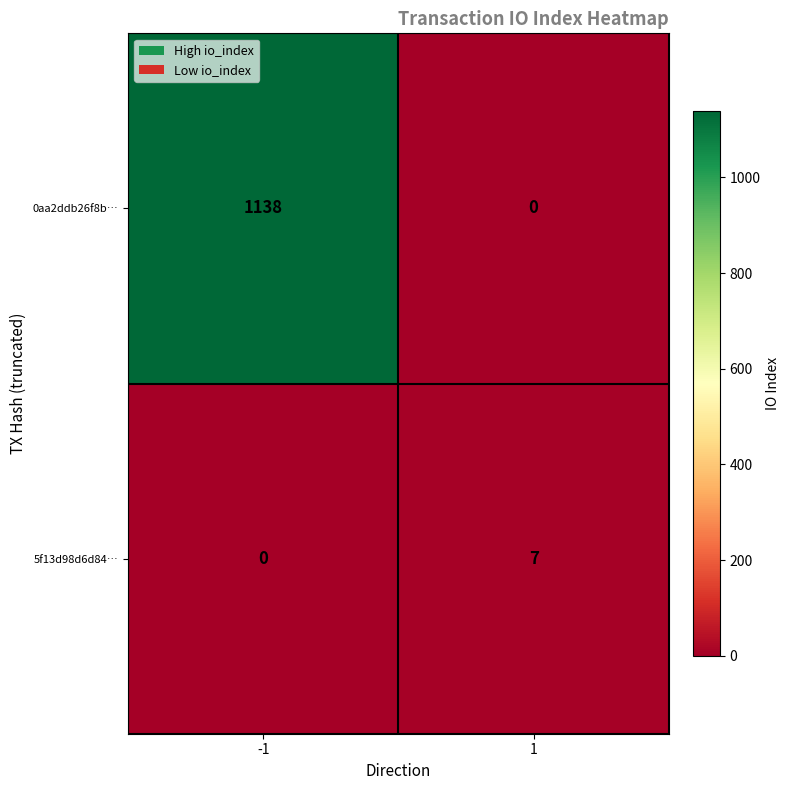

At how many categories does at least one series exceed 1134?

1